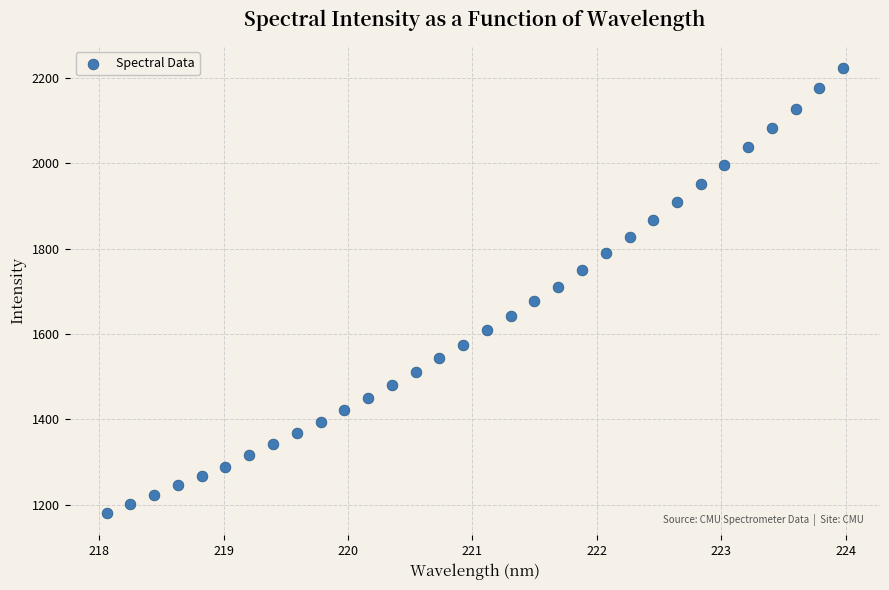

What is the range of Y values (max minus min)?

1043.0